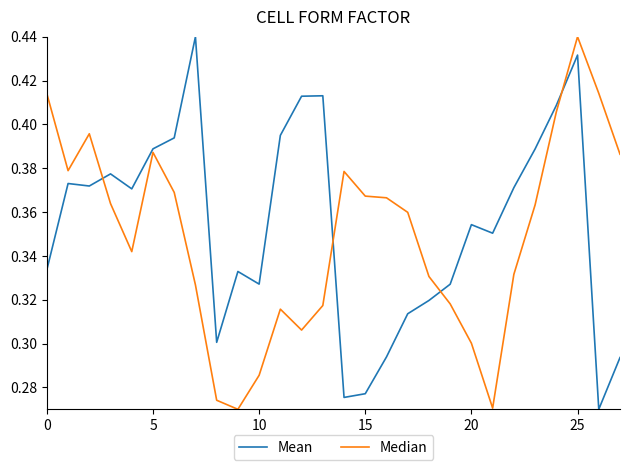

Rank the series by their average value, from highest to lowest.

Mean, Median